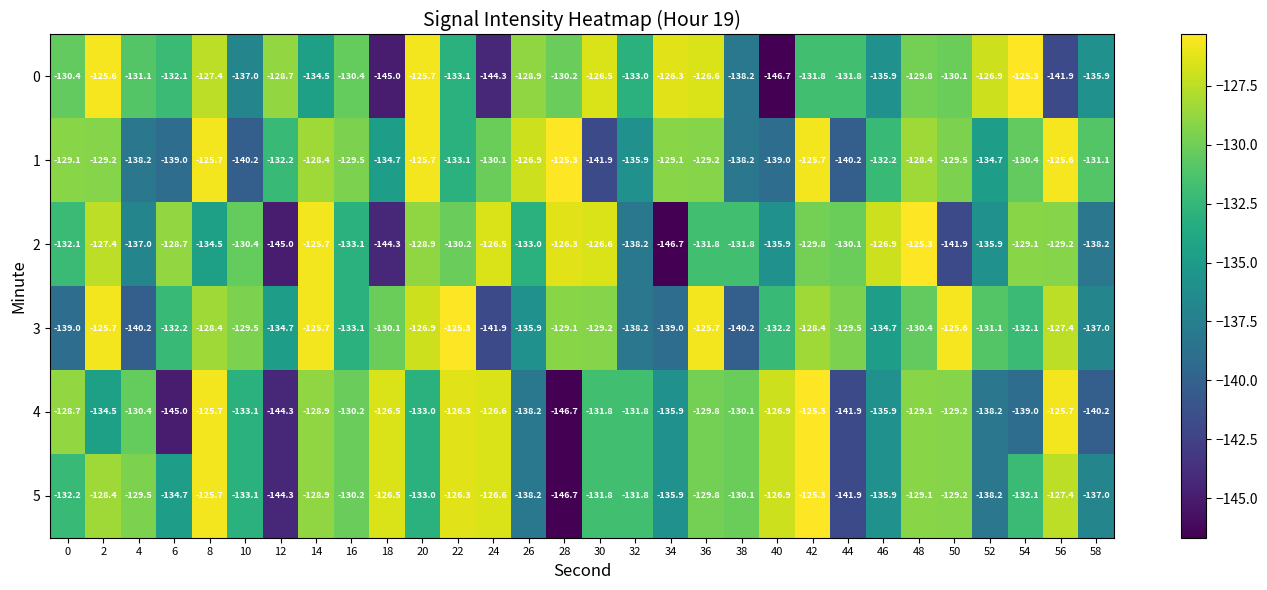

What is the difference between the second highest and second lowest values in the 5 series?

18.6